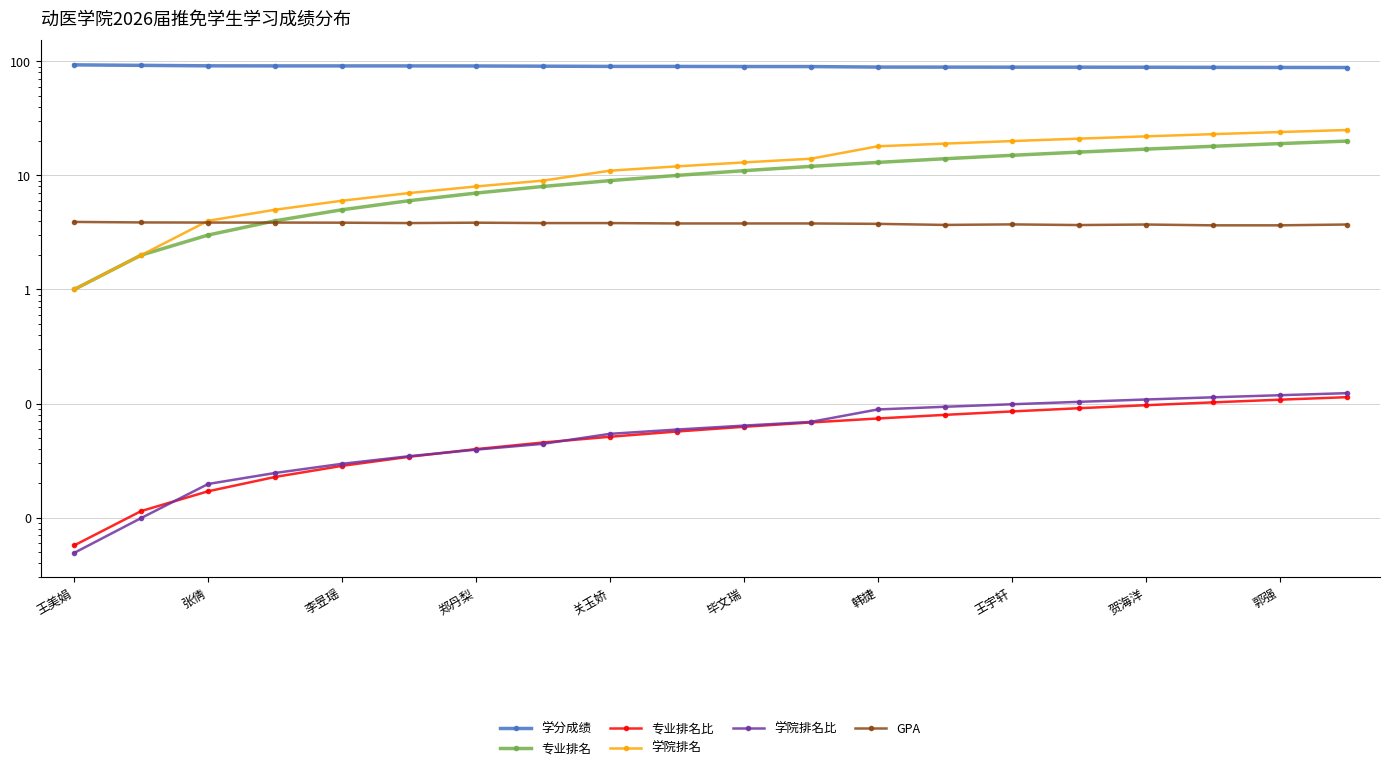

The 学院排名 series shows 22.0 at 贺海洋. True or false?

True